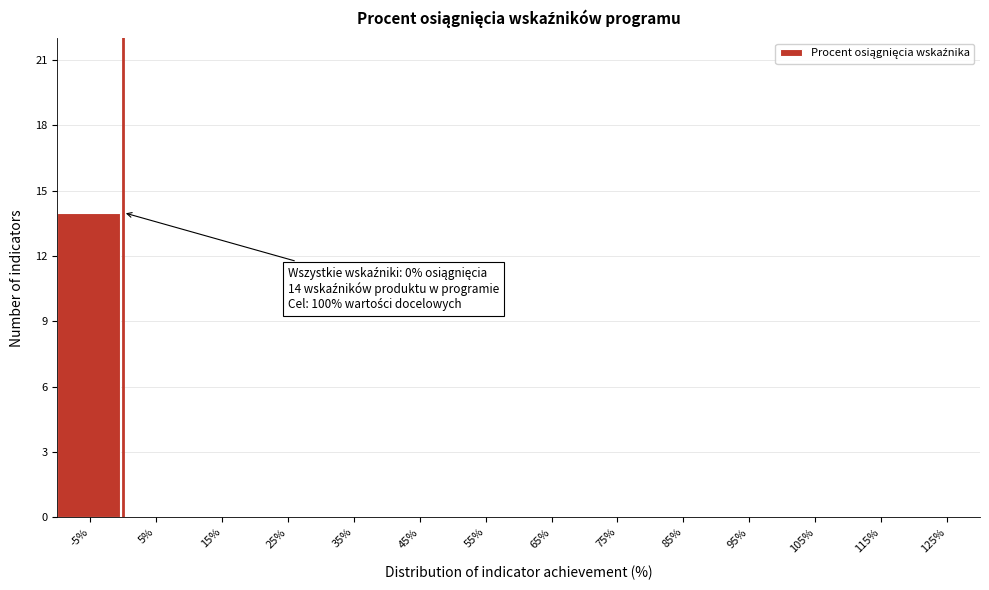

Reading left to right, transcribe all the data shown in this chart.

-5%=14	5%=0	15%=0	25%=0	35%=0	45%=0	55%=0	65%=0	75%=0	85%=0	95%=0	105%=0	115%=0	125%=0